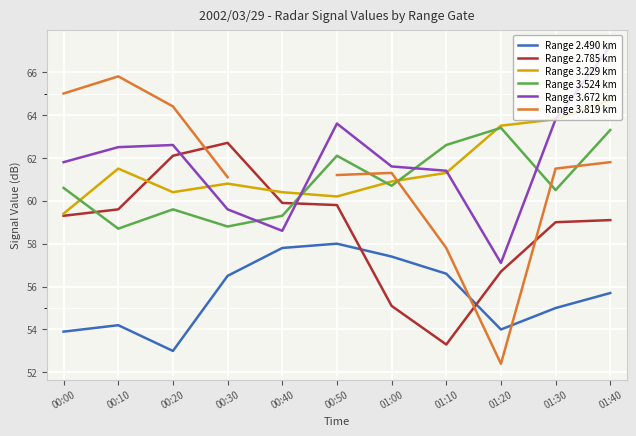

At which label does Range 3.229 km reach its peak?

01:40